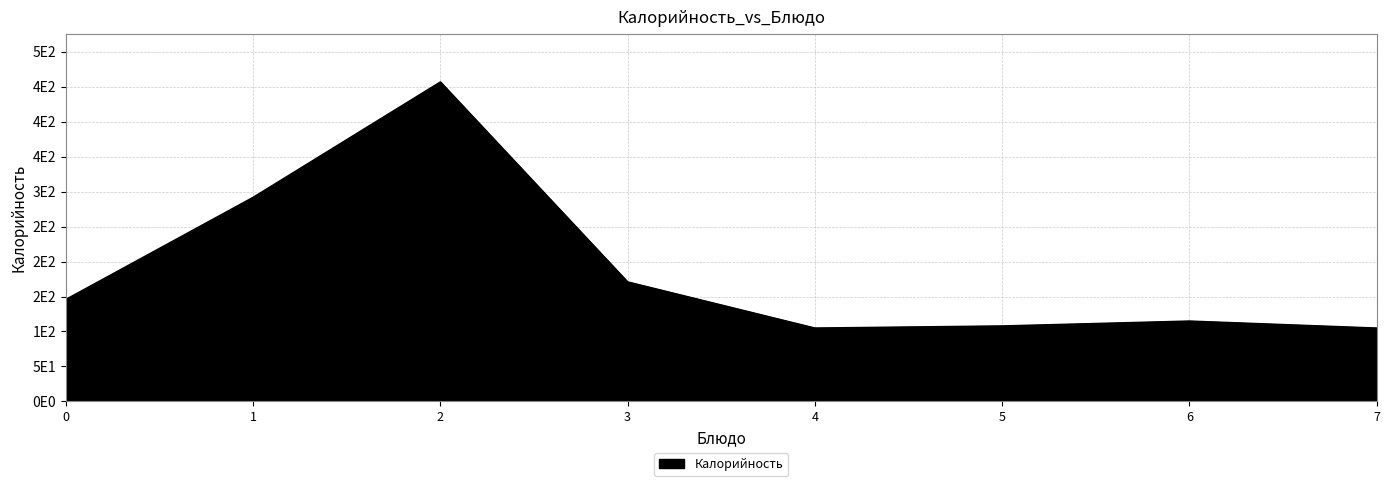

What is the sum of all values?

1499